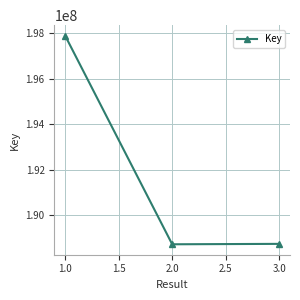

What is the sum of all values?

575358782